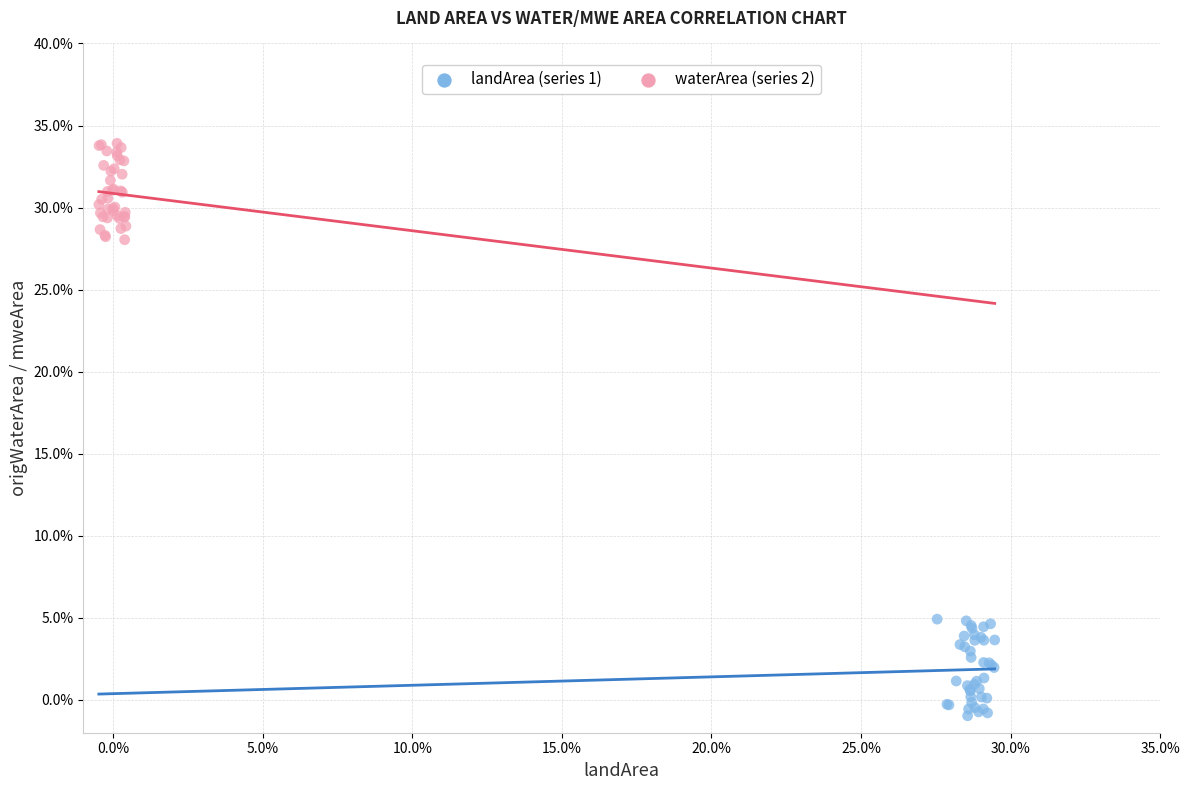

What are all the series names shown in the legend?

landArea (series 1), waterArea (series 2)